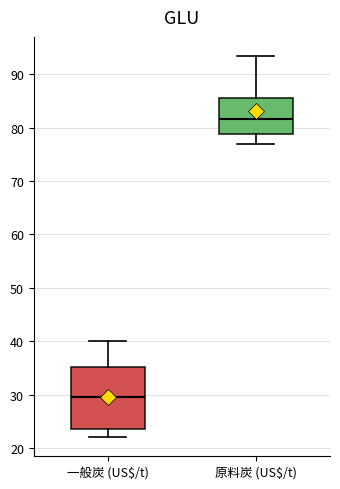

Reading left to right, read every box against the y-axis: the position of its median line, the range the box covers, and the ends of its whiskers. The values are not printed on the chart, so give them approximately, as read against the axis.

一般炭 (US$/t): median 30, box 24 to 35, whiskers 22 to 40
原料炭 (US$/t): median 82, box 79 to 86, whiskers 77 to 93